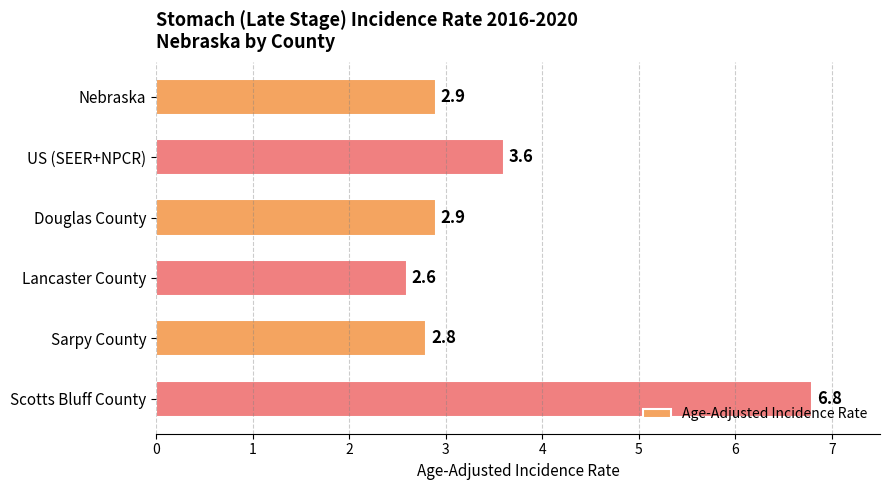

Reading bottom to top, transcribe all the data shown in this chart.

Scotts Bluff County=6.8	Sarpy County=2.8	Lancaster County=2.6	Douglas County=2.9	US (SEER+NPCR)=3.6	Nebraska=2.9